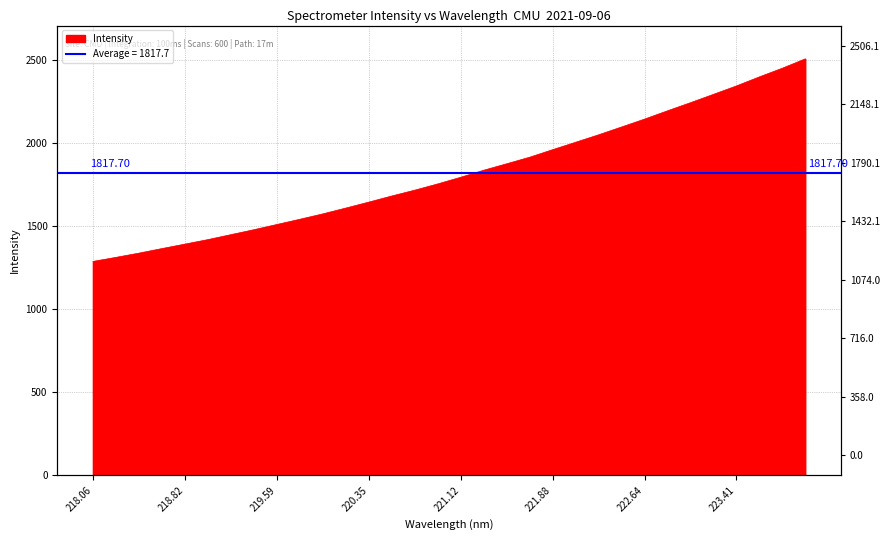

What is the value of the 27th point from the left?

2242.5